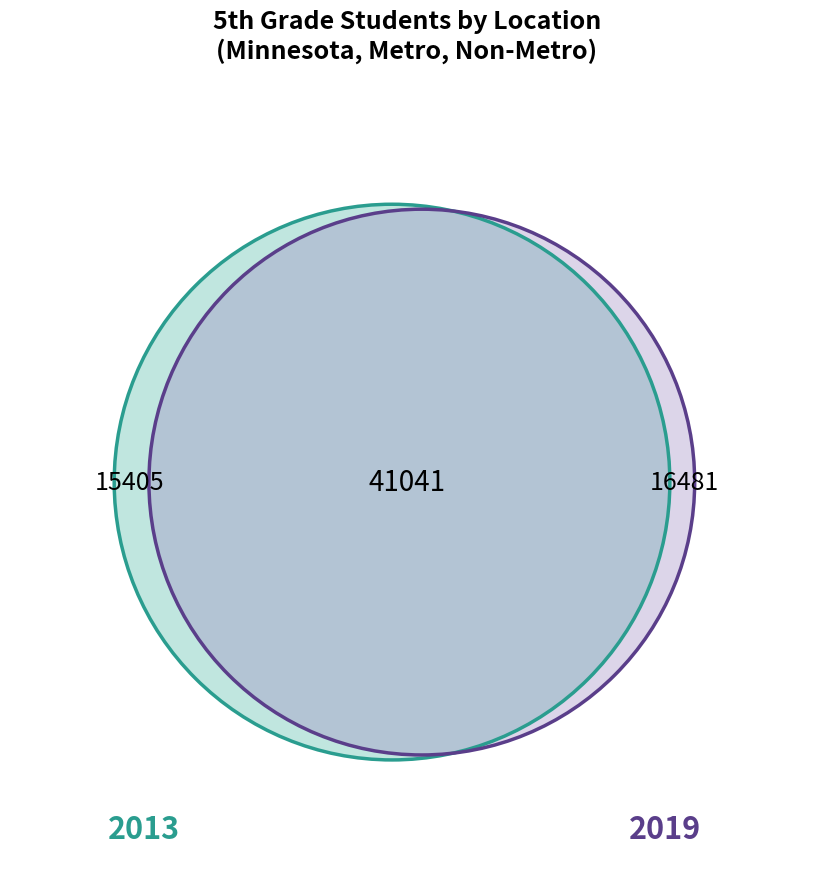

How many segments does this pie chart have?

2